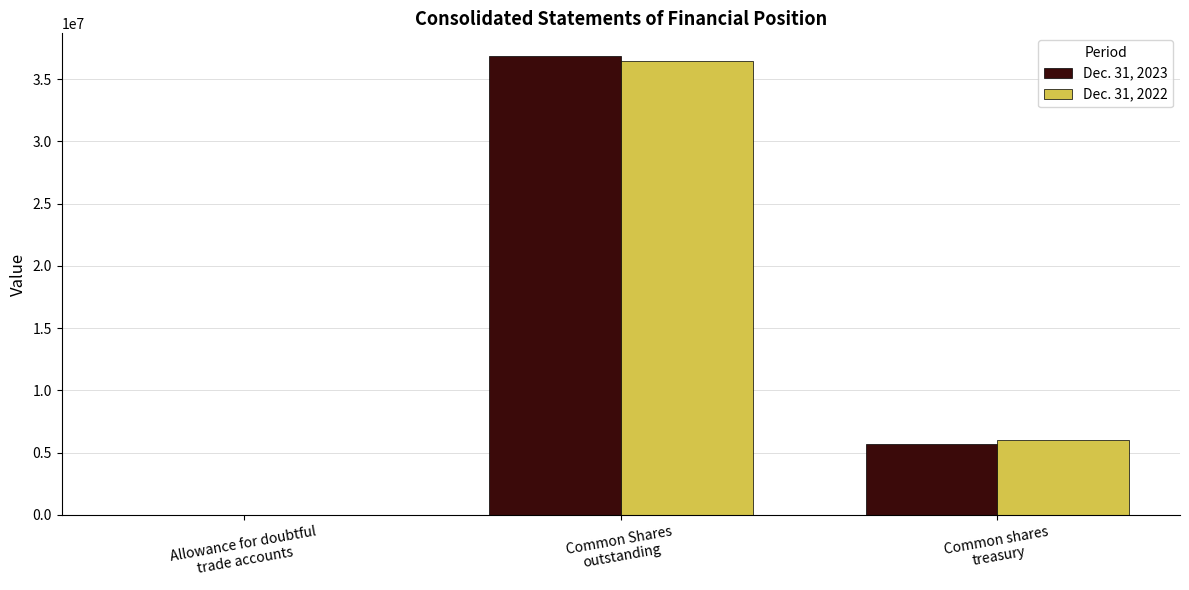

The value of Dec. 31, 2023 at Common shares
treasury is 5703992. True or false?

True